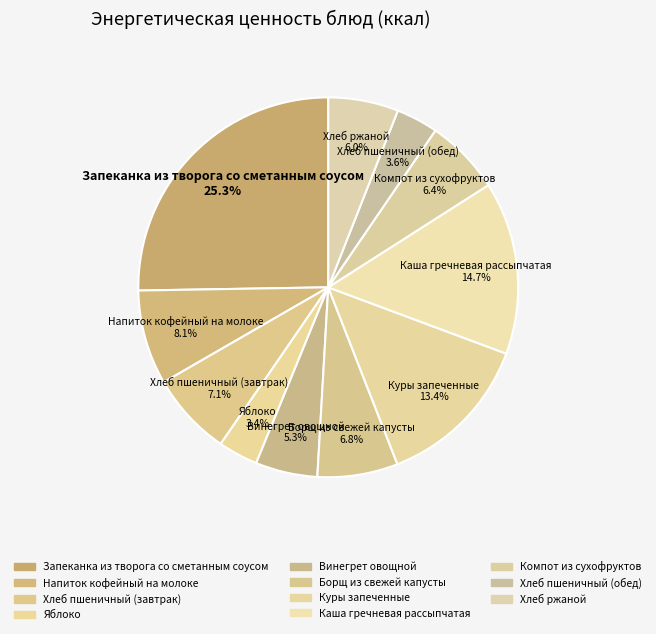

Do Компот из сухофруктов and Винегрет овощной together represent more than half of the pie?

No